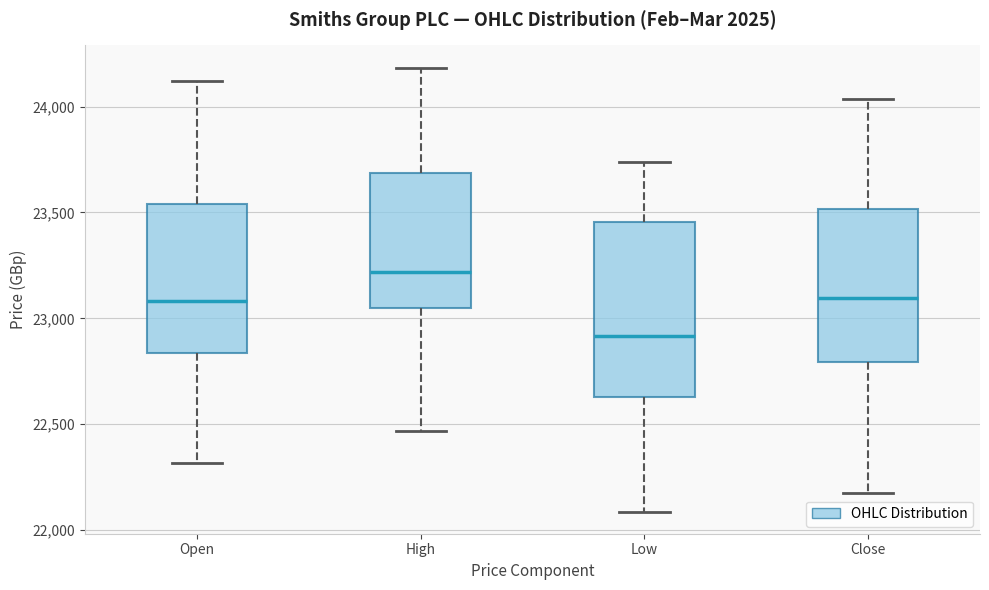

Which box is the tallest, from its lower edge to its upper edge?

Low